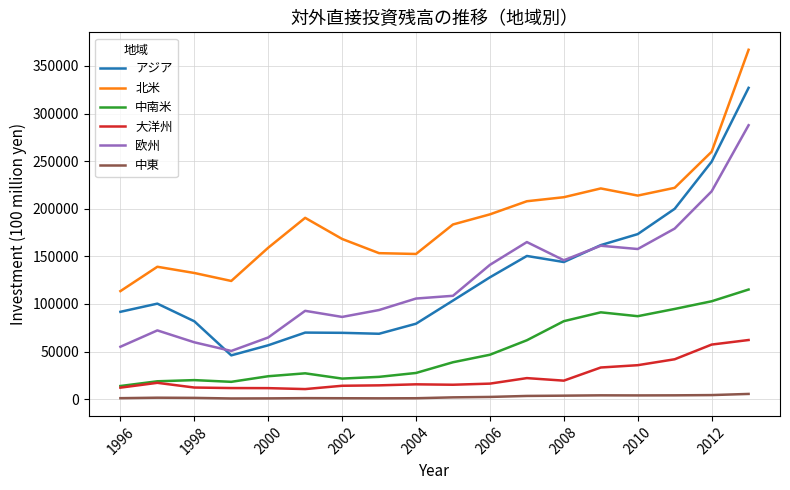

What is the maximum value shown in the chart?

366921